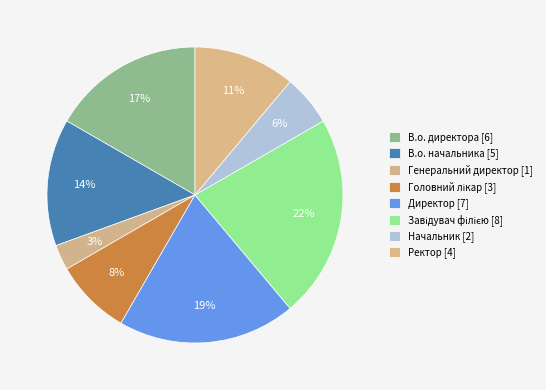

Which has a higher value, В.о. директора or Завідувач філією?

Завідувач філією